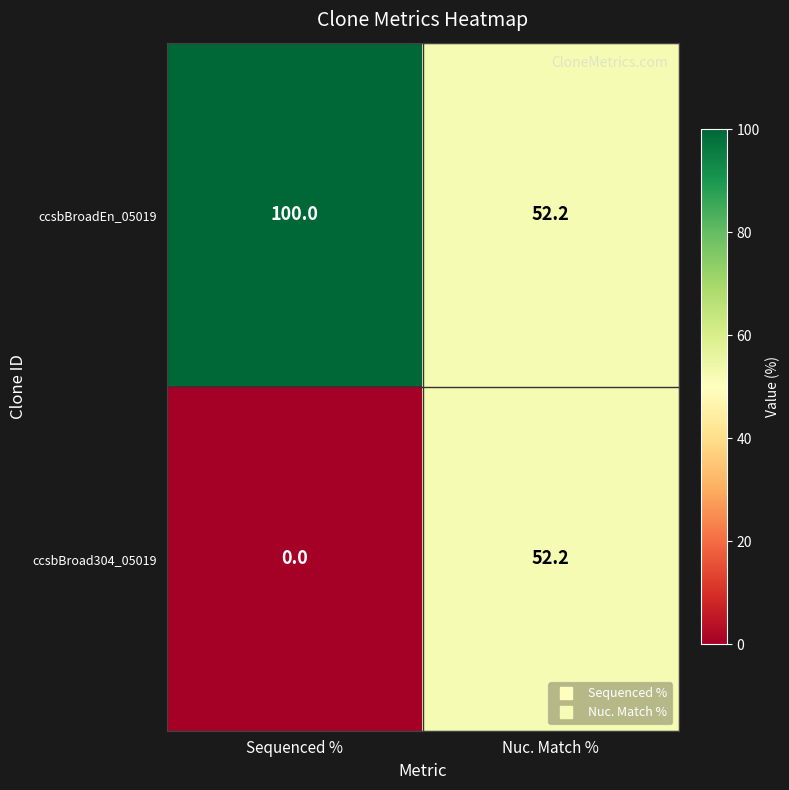

True or false: ccsbBroad304_05019 has a value of 74.2 at Nuc. Match %.

False